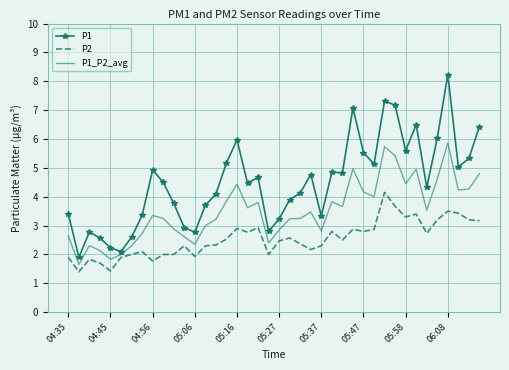

What is the difference between the maximum and minimum values in the P1_P2_avg series?

4.2